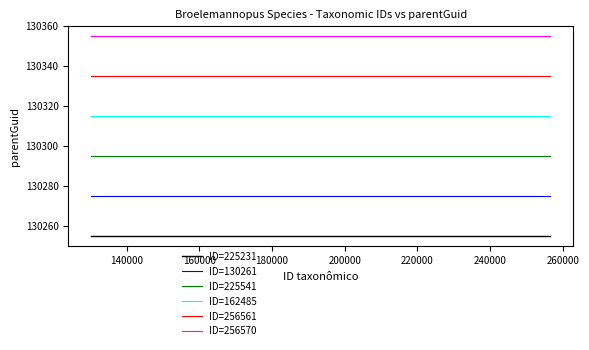

Reading left to right, what are all the values shown in this chart?

ID=225231: 130255	130255	130255	130255	130255	130255
ID=130261: 130275	130275	130275	130275	130275	130275
ID=225541: 130295	130295	130295	130295	130295	130295
ID=162485: 130315	130315	130315	130315	130315	130315
ID=256561: 130335	130335	130335	130335	130335	130335
ID=256570: 130355	130355	130355	130355	130355	130355